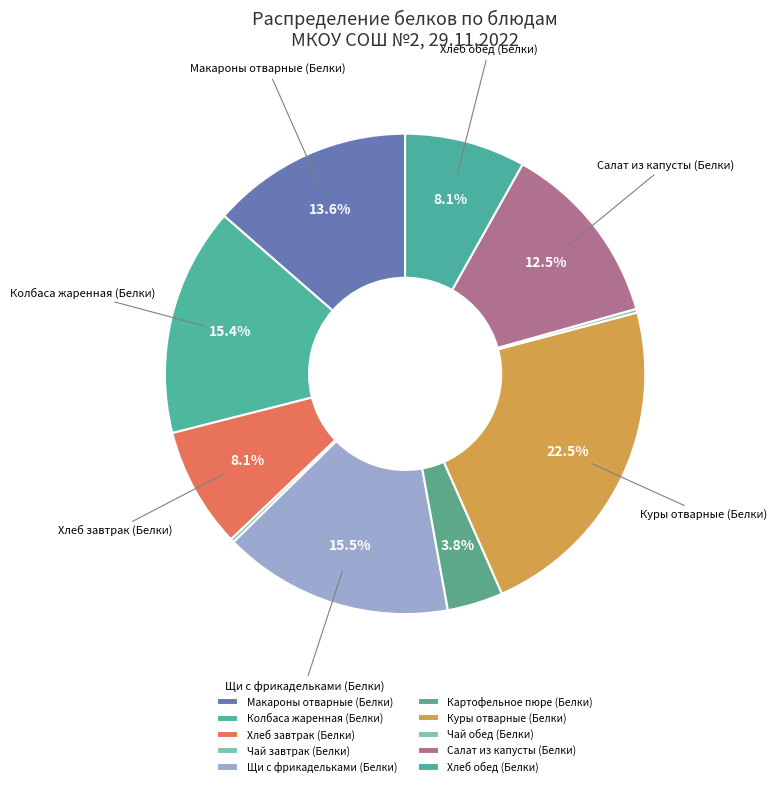

To the nearest percent, what is the difference between the largest and smallest slice percentages?

22%